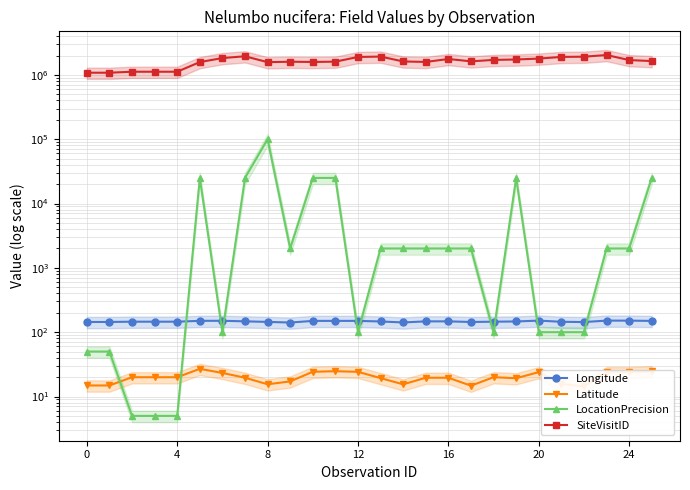

True or false: SiteVisitID and Longitude intersect in this chart.

False